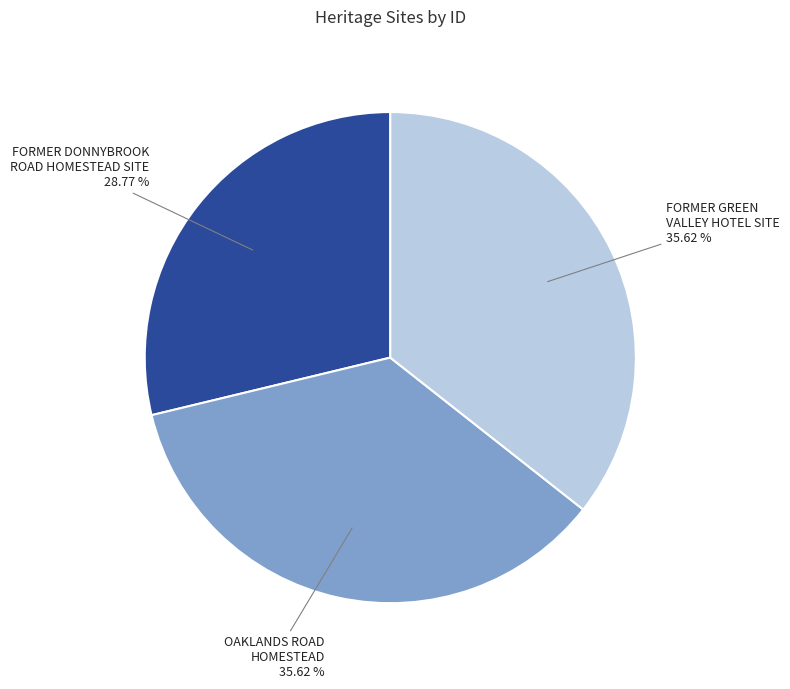

Do FORMER GREEN VALLEY HOTEL SITE and FORMER DONNYBROOK ROAD HOMESTEAD SITE together represent more than half of the pie?

Yes